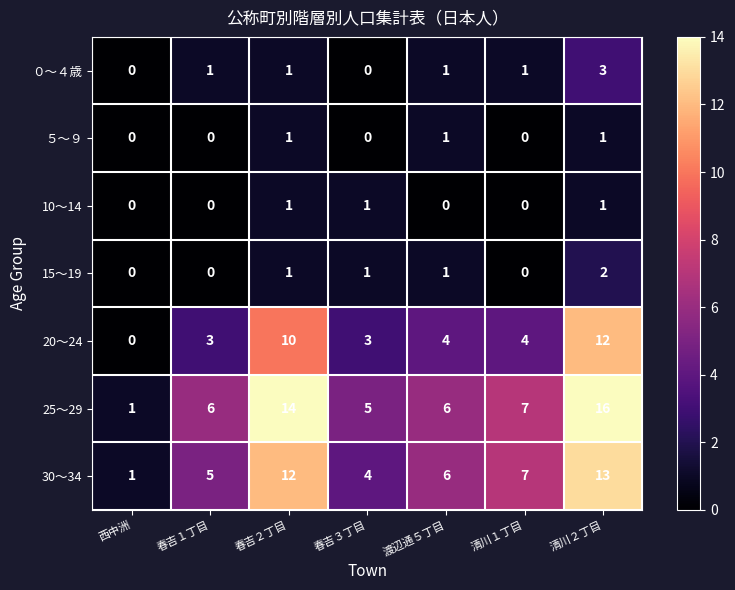

List the labels in order of 30～34 value, largest first.

清川２丁目, 春吉２丁目, 清川１丁目, 渡辺通５丁目, 春吉１丁目, 春吉３丁目, 西中洲